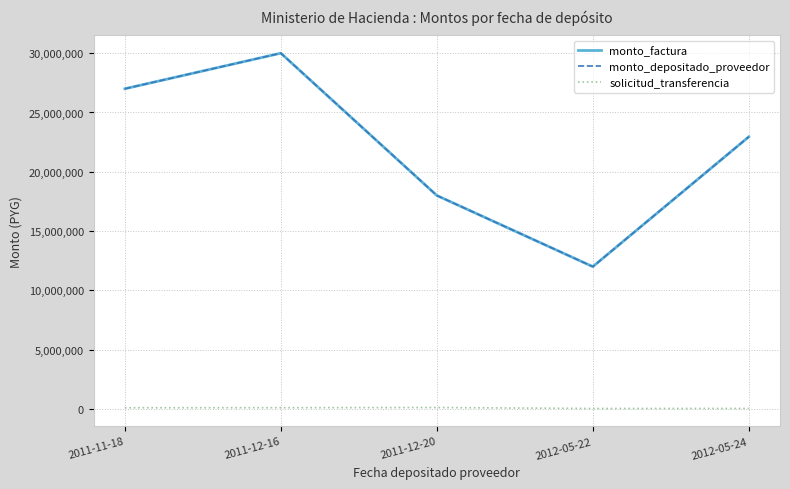

True or false: solicitud_transferencia and monto_depositado_proveedor intersect in this chart.

False